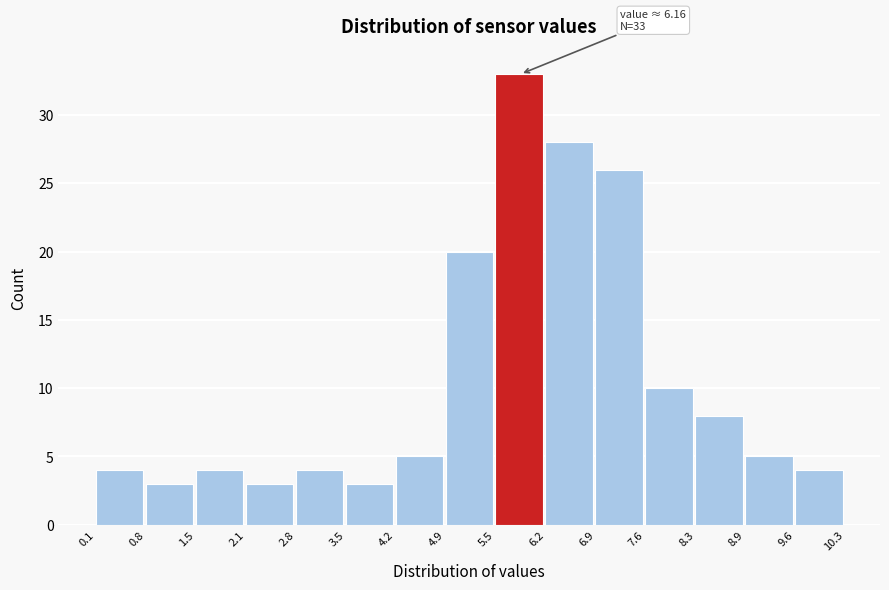

Which range on the x-axis has the tallest bar?

5.5 to 6.2